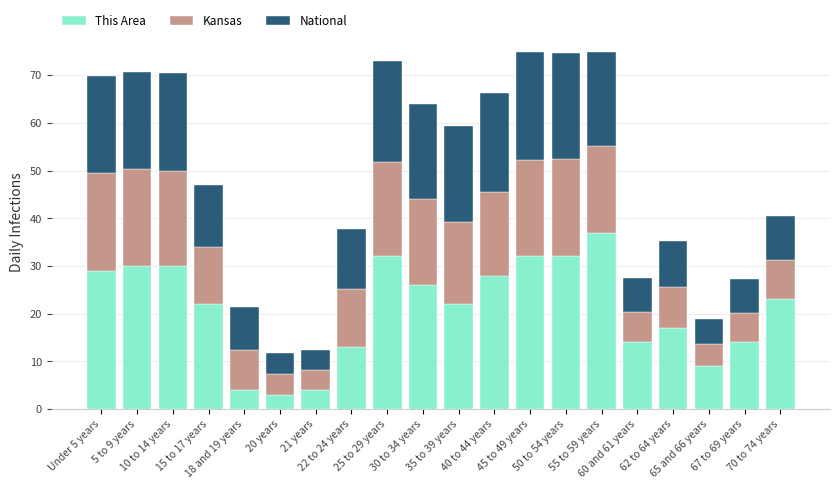

What is the minimum value for This Area?

3.0